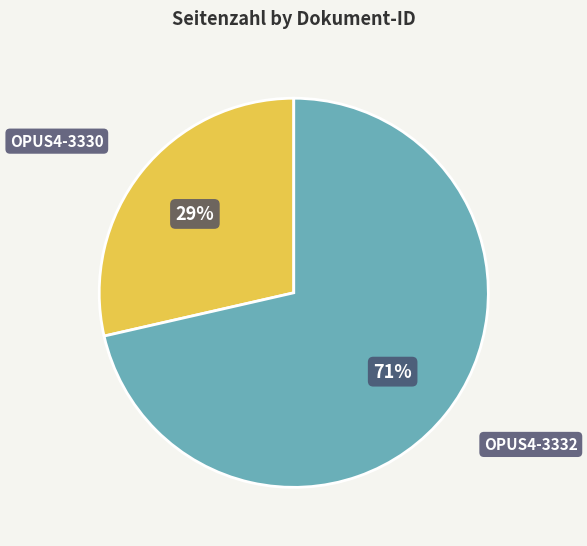

Is OPUS4-3330 the majority of the pie?

No